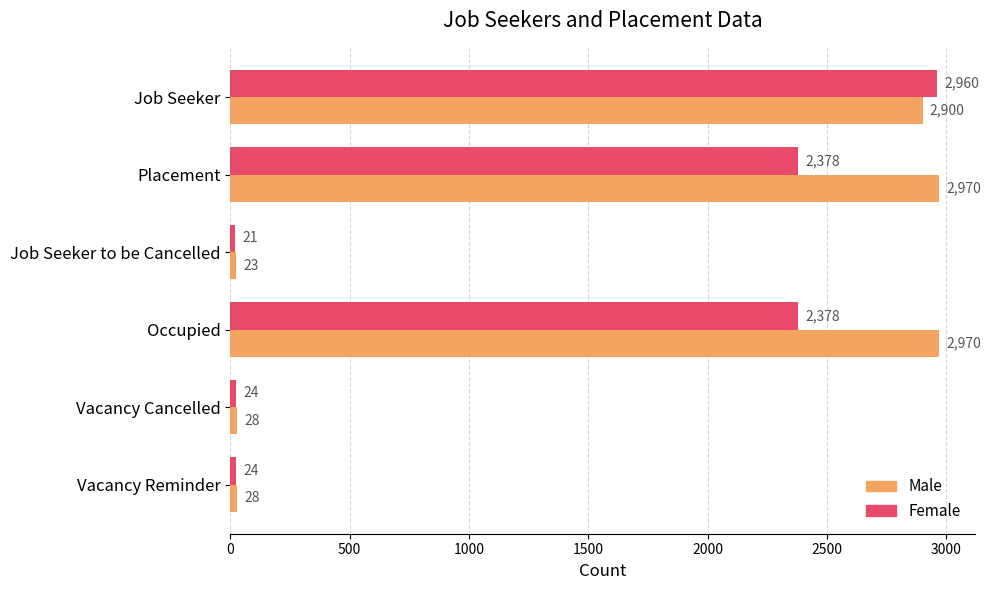

What is the smallest value displayed?

21